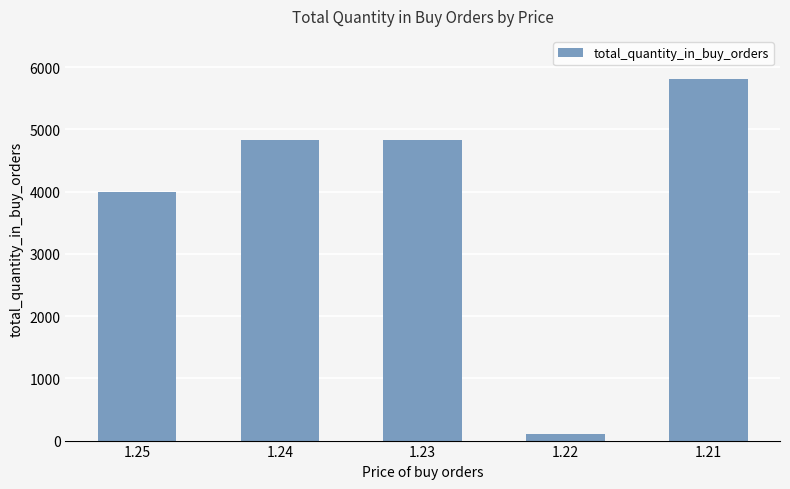

Is it true that the value at 1.21 is 9053?

False